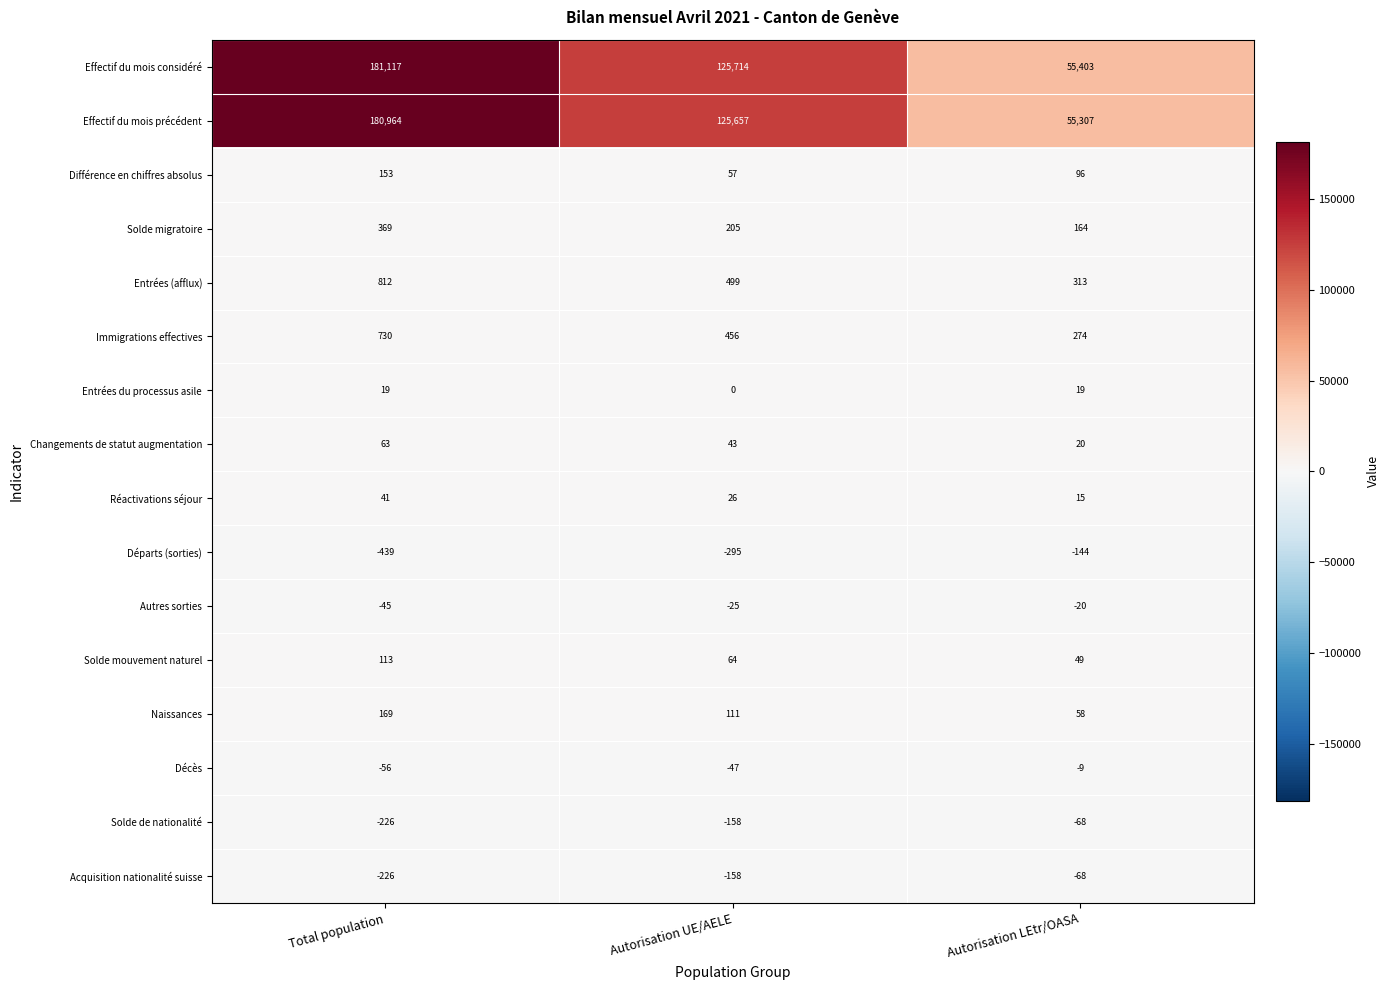

What is the sum of all Départs (sorties) values?

-878